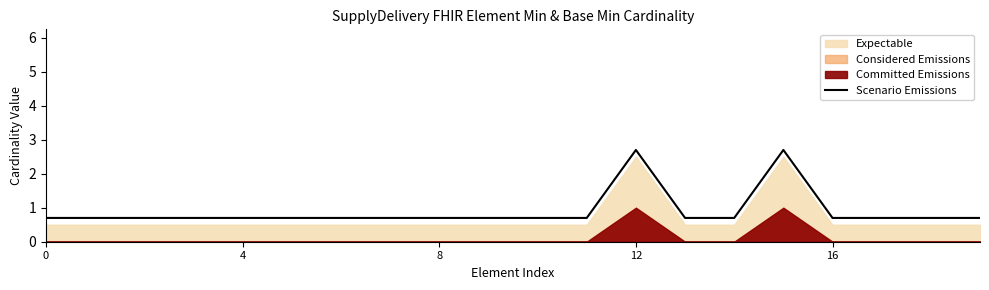

True or false: there are more than 0 points higher than both neighbors.

True